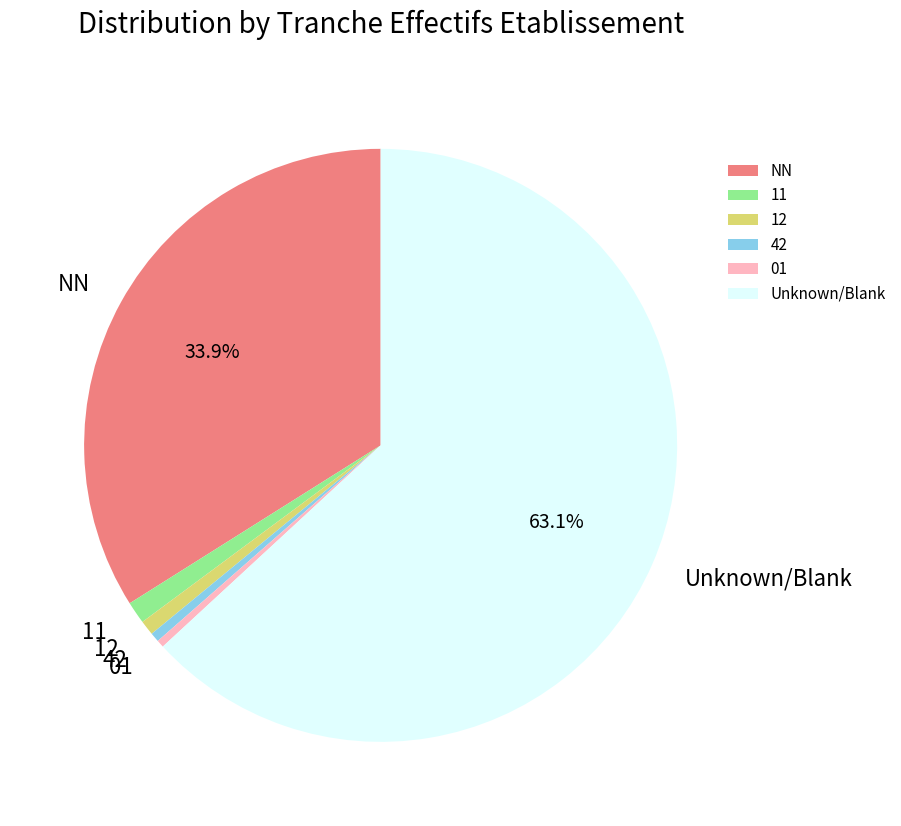

Is there a majority slice in this chart?

Yes